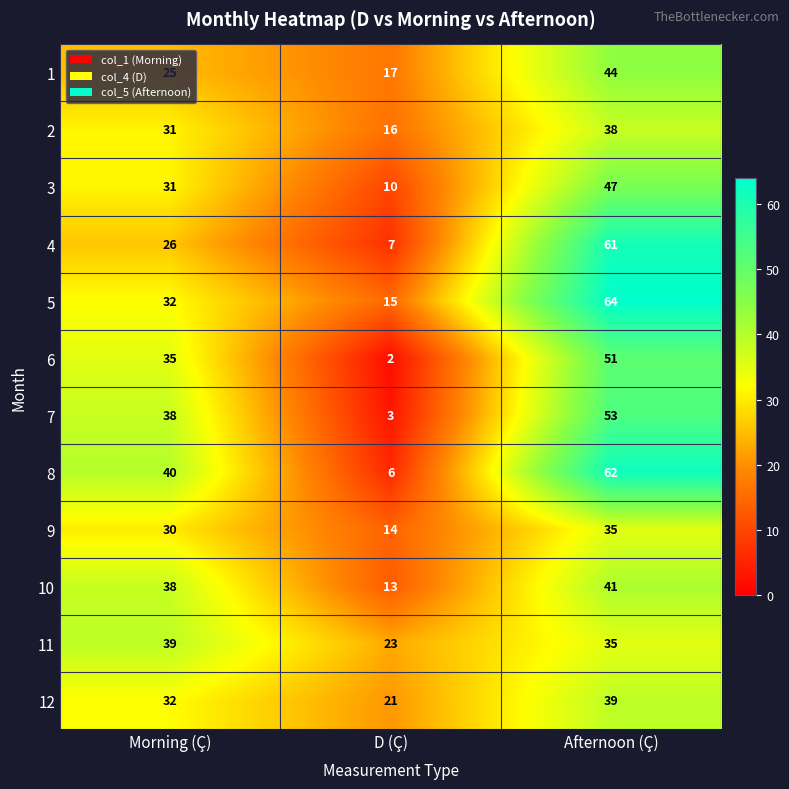

What is the sum of the 3 values at Afternoon (Ç) and Morning (Ç)?

78